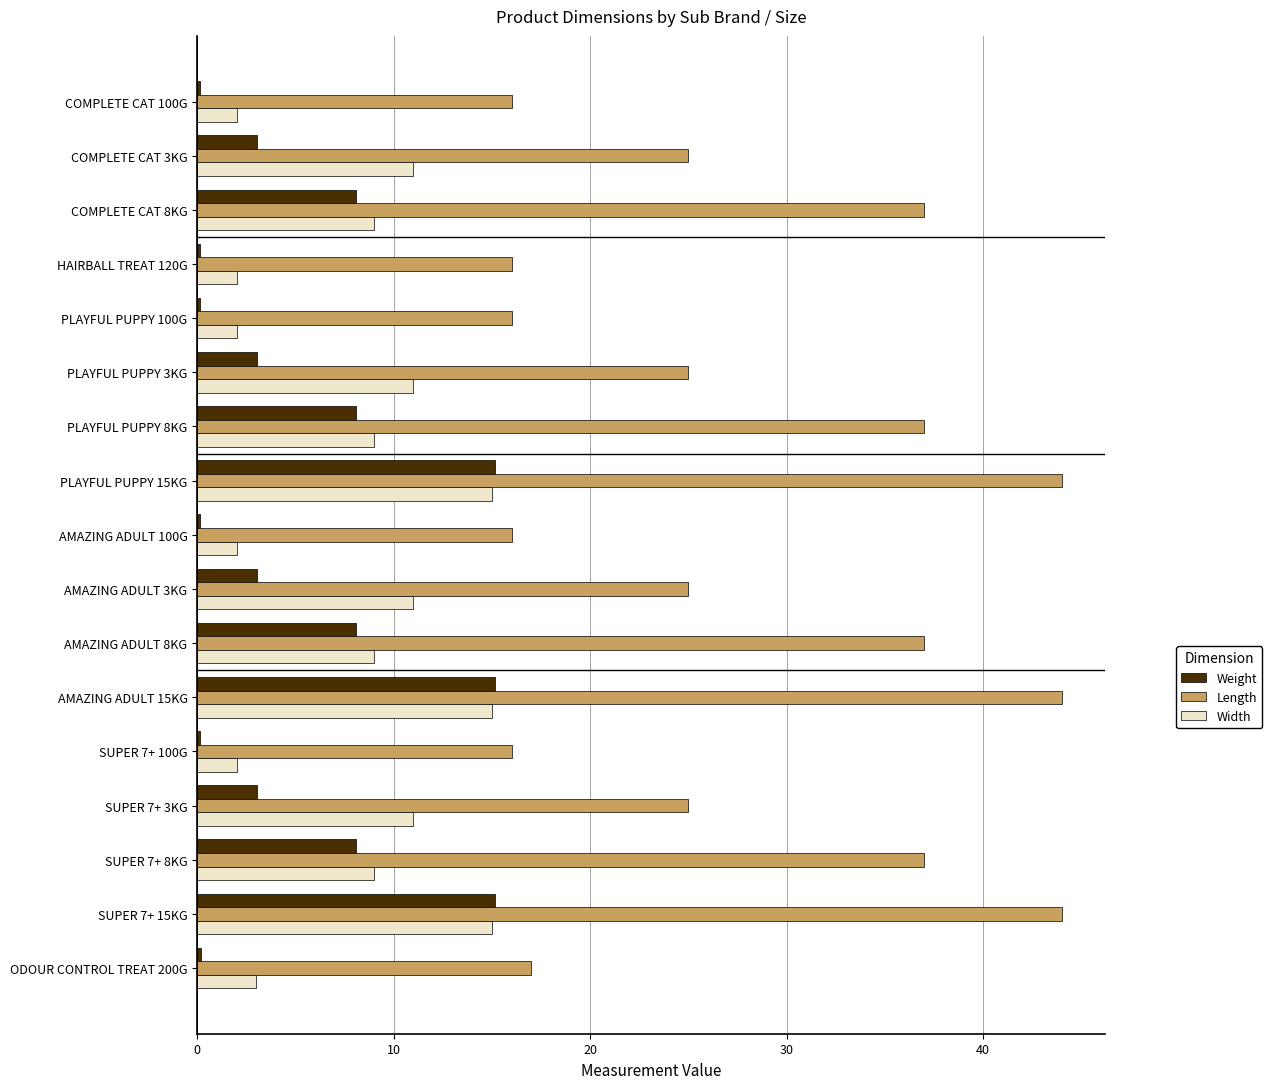

What is the highest value of the Weight series?

15.2